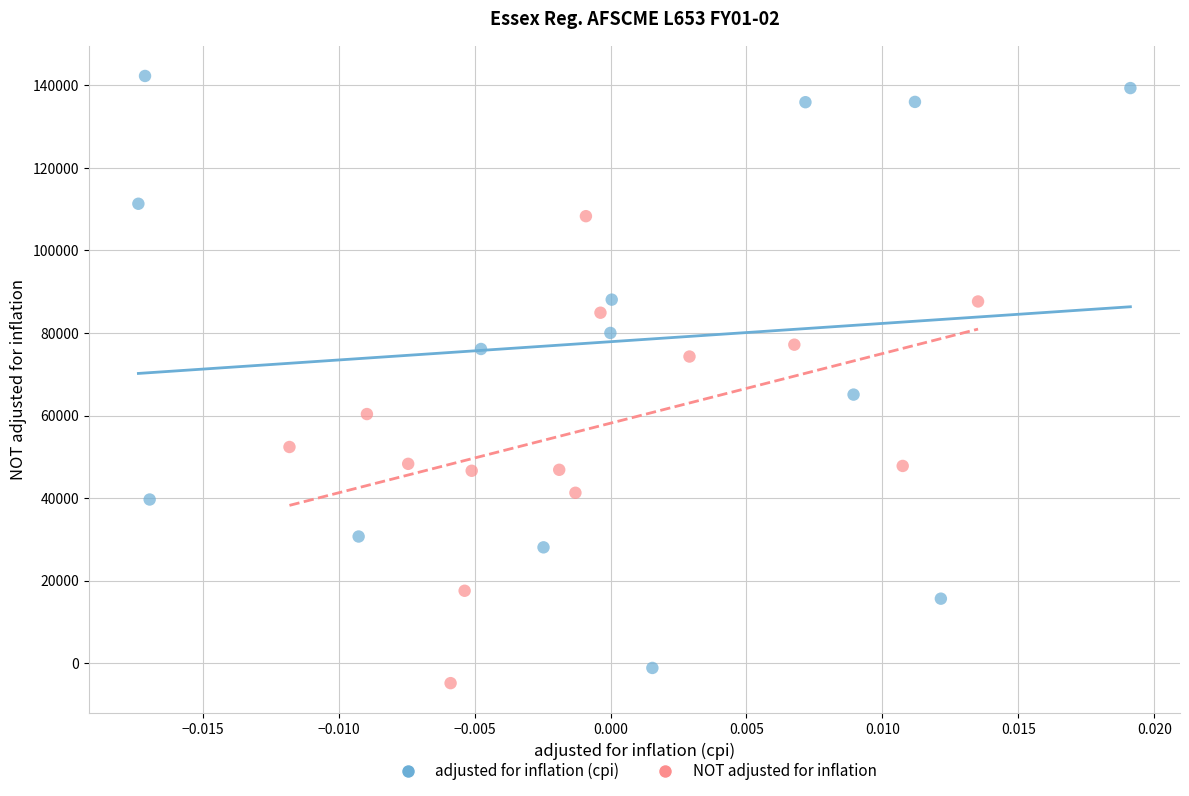

Which series reaches the maximum Y coordinate?

adjusted for inflation (cpi)